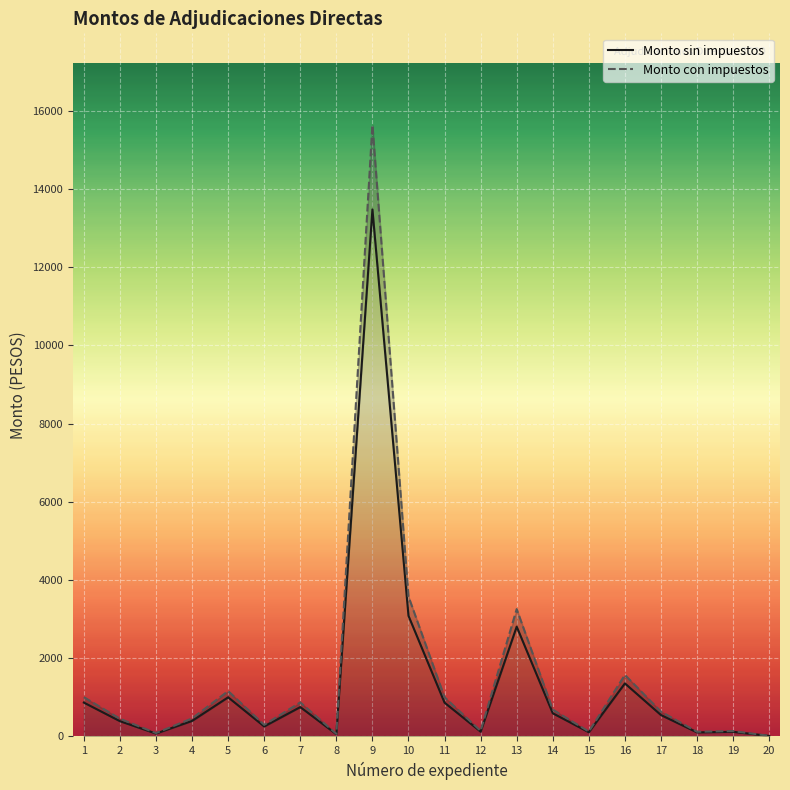

Reading right to left, what are all the values shown in this chart?

Monto sin impuestos: 12.4	117.2	102.6	546.1	1355.4	106.2	591.8	2807.0	121.4	862.8	3084.7	13478.5	56.0	750.0	254.8	1000.0	396.6	73.3	389.9	865.1
Monto con impuestos: 14.4	136.0	119.0	633.5	1572.3	123.2	686.5	3256.1	140.8	1000.9	3578.2	15635.1	65.0	870.0	295.6	1160.0	460.0	85.0	452.3	1003.5